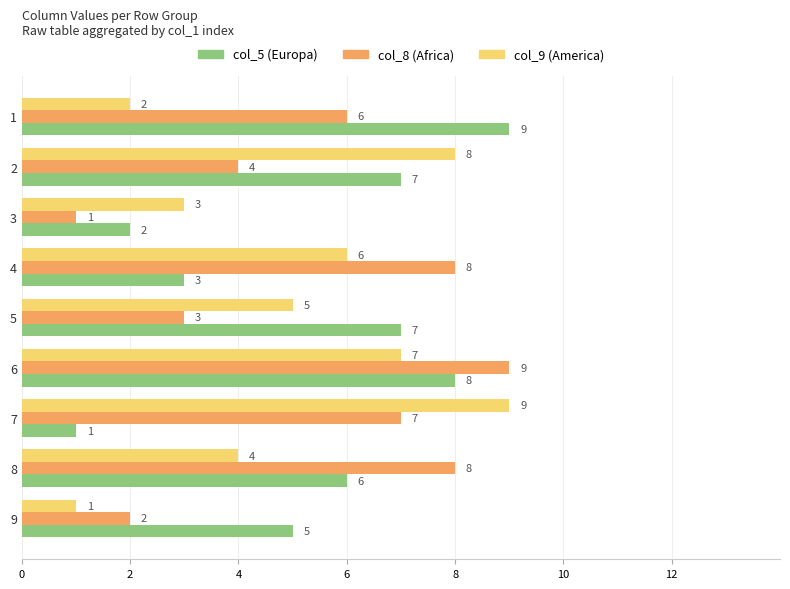

What is the average value of the col_8 (Africa) series?

5